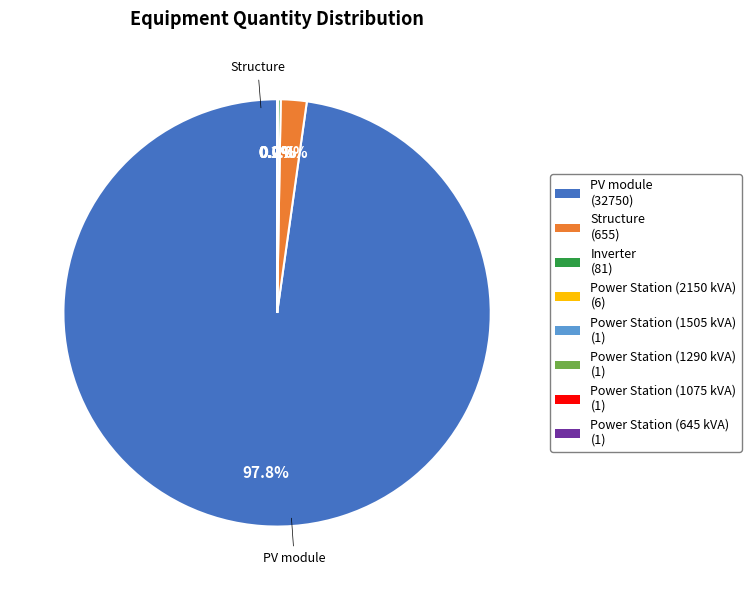

Is there a majority slice in this chart?

Yes